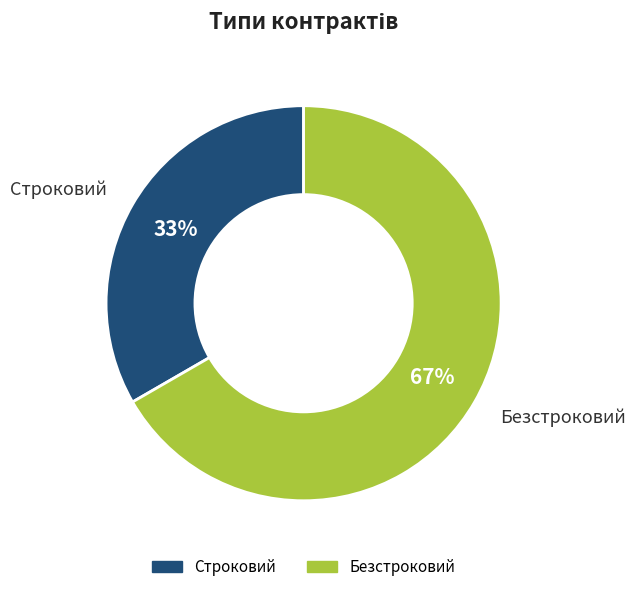

To the nearest percent, what portion does Безстроковий represent?

67%